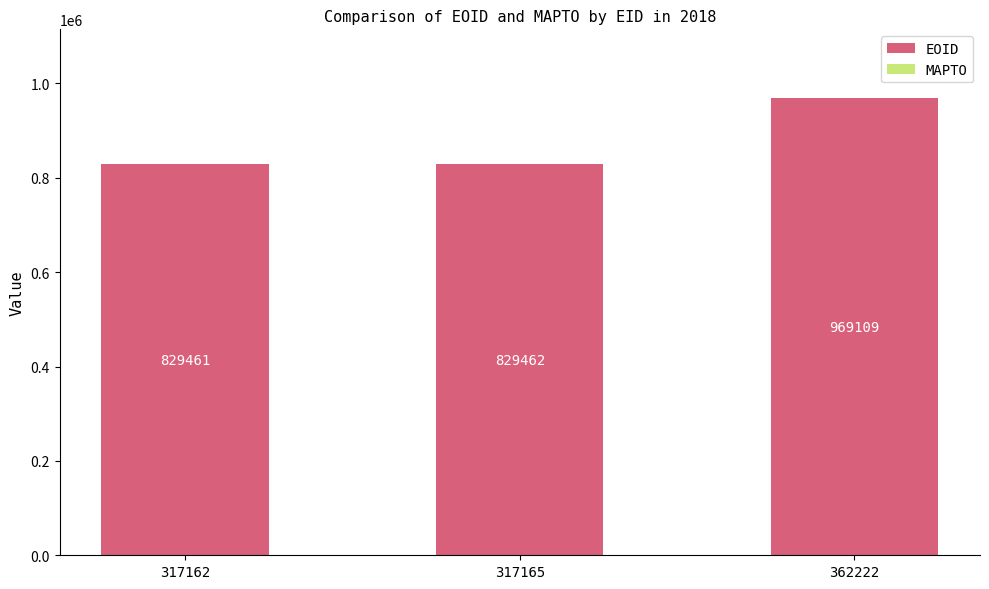

What is the change in value from 317162 to 362222?

+139648